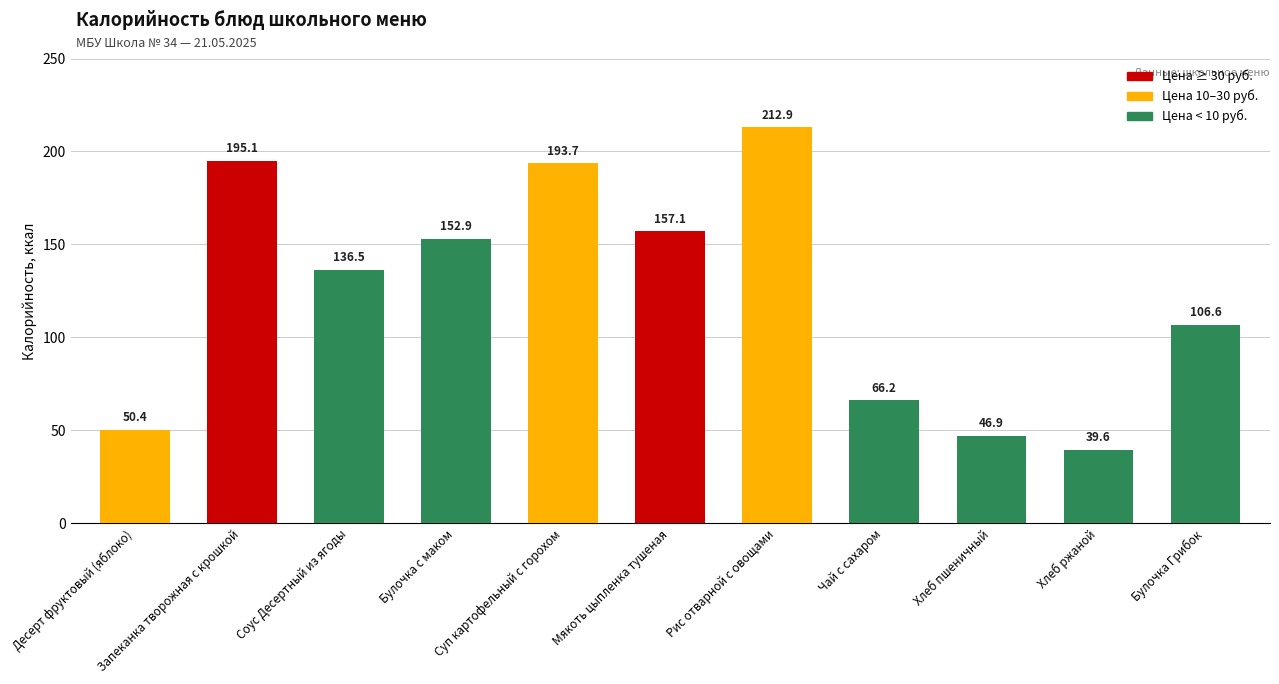

What is the difference between the maximum and second lowest values?

166.0